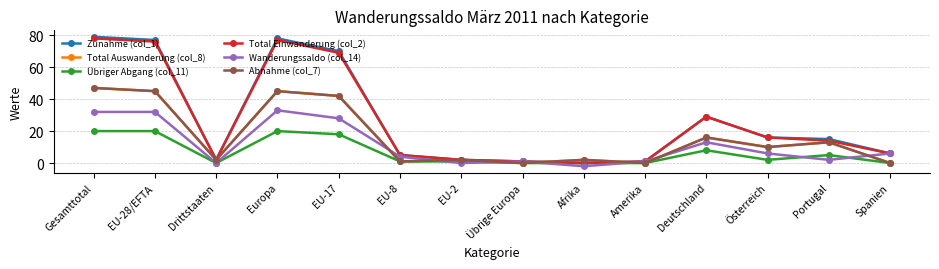

List the series in order of their peak value, lowest first.

Übriger Abgang (col_11), Wanderungssaldo (col_14), Total Auswanderung (col_8), Abnahme (col_7), Total Einwanderung (col_2), Zunahme (col_1)